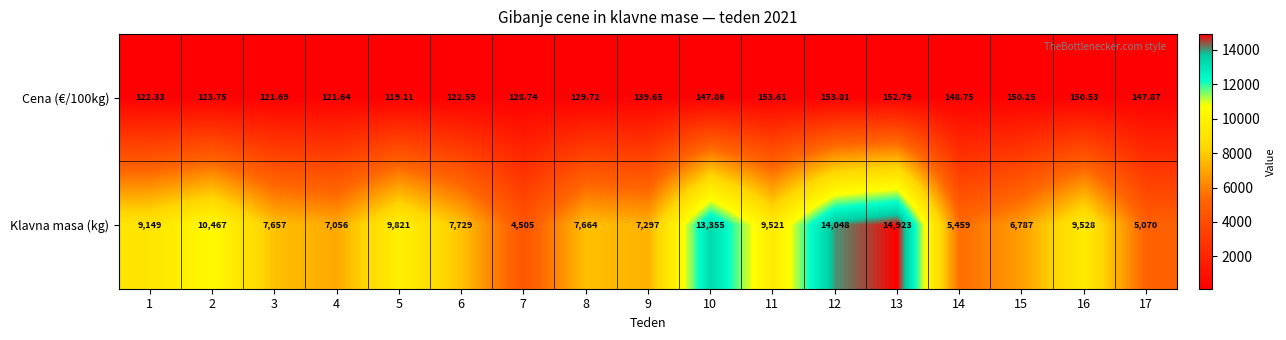

Which series has the largest total across all categories?

Klavna masa (kg)